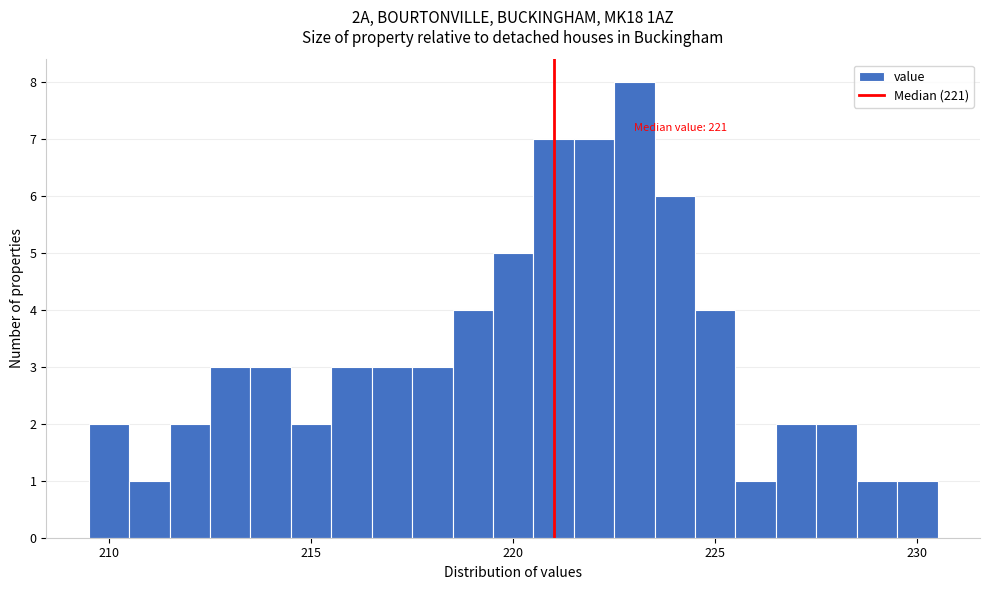

Read against the x-axis, roughly where is the centre of the tallest bar?

223.0